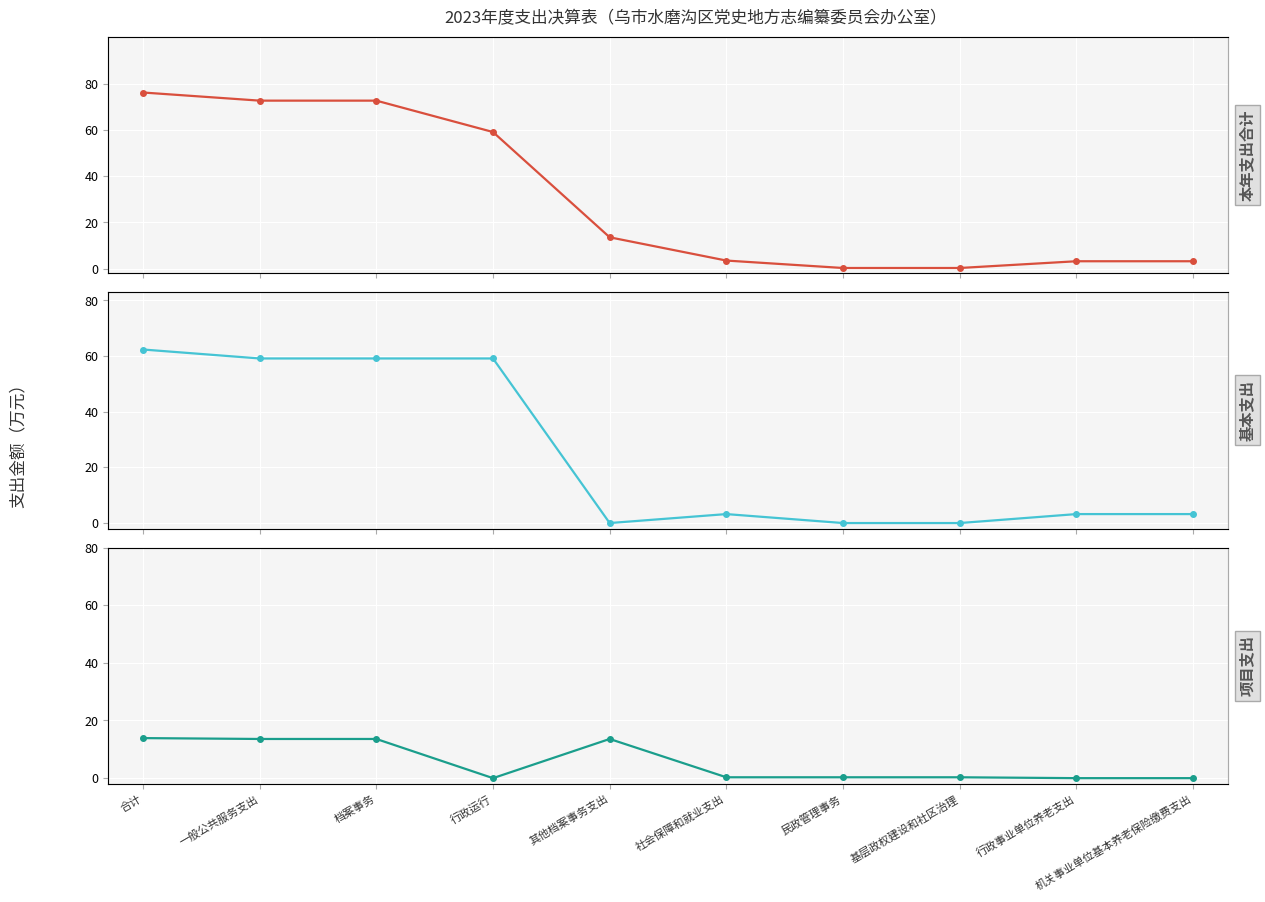

Where is the first local minimum for 项目支出?

行政运行